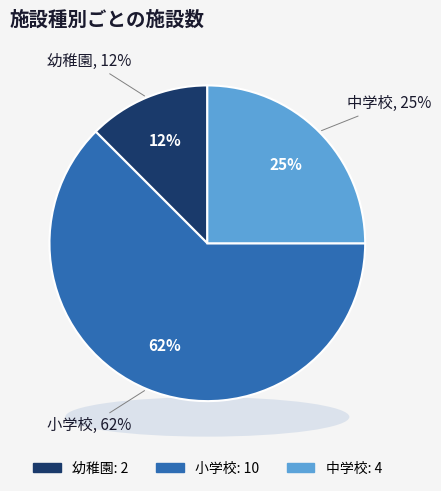

Which has a higher value, 小学校 or 幼稚園?

小学校